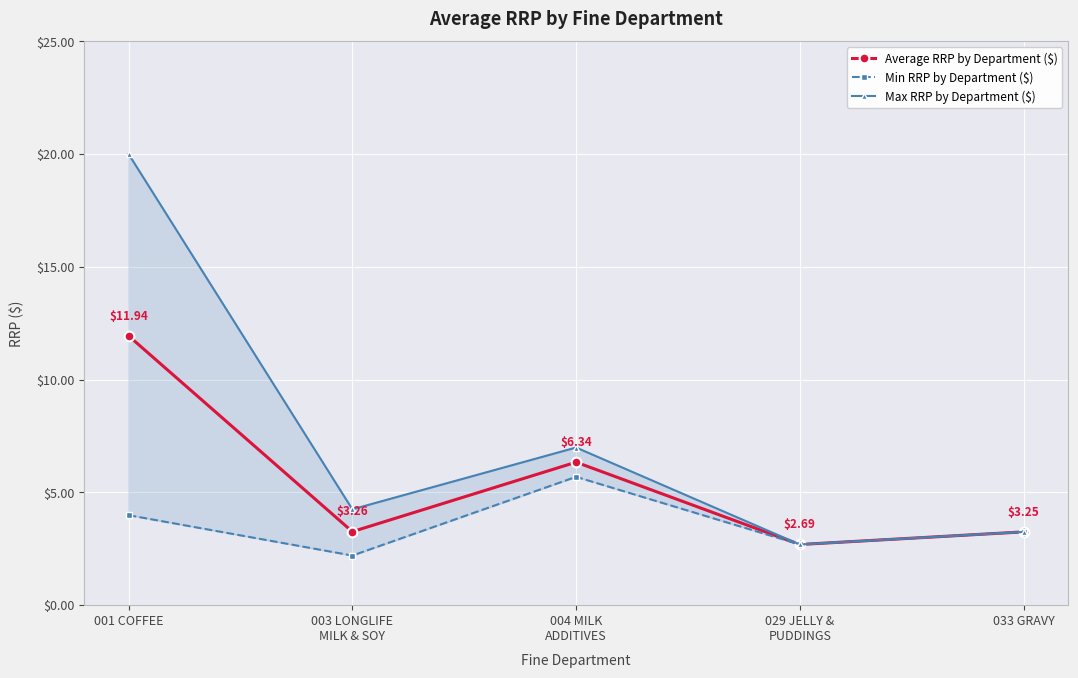

True or false: Min RRP by Department ($) and Max RRP by Department ($) cross at least once.

False